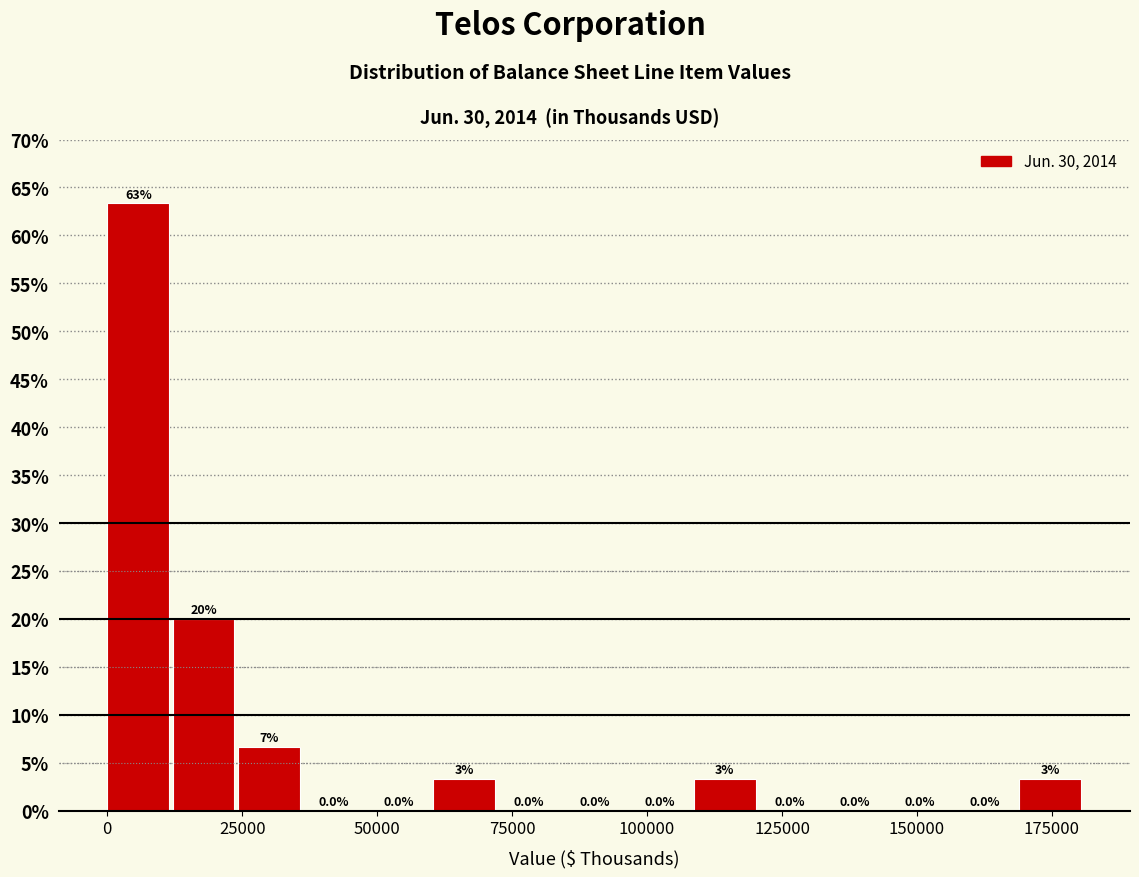

Around what value on the x-axis is the tallest bar? Give the approximate position of its centre, as read against the axis.

5000